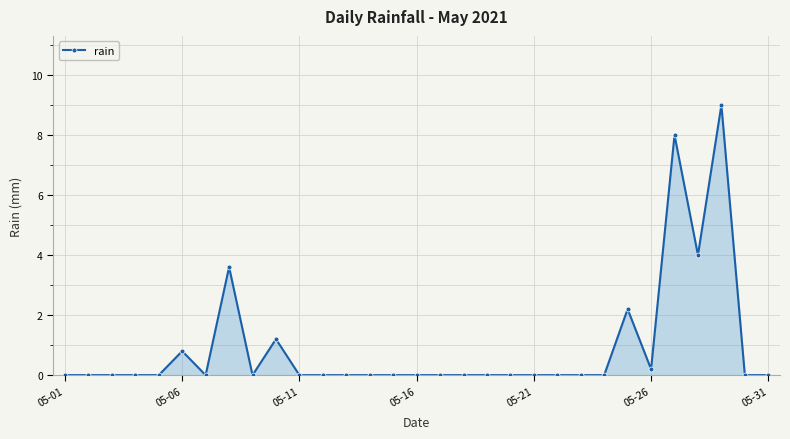

What is the value of the 29th point from the left?

9.0